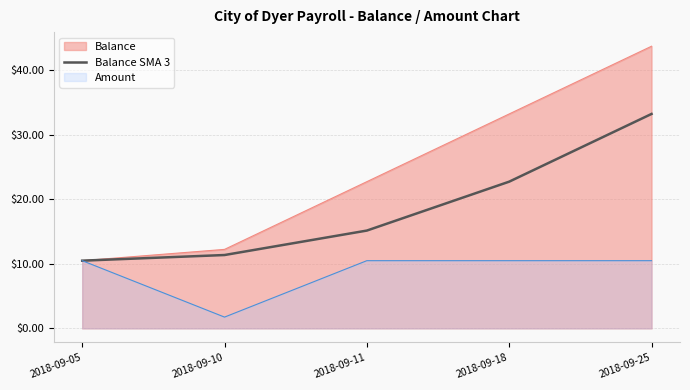

Which series has the largest total across all categories?

Balance